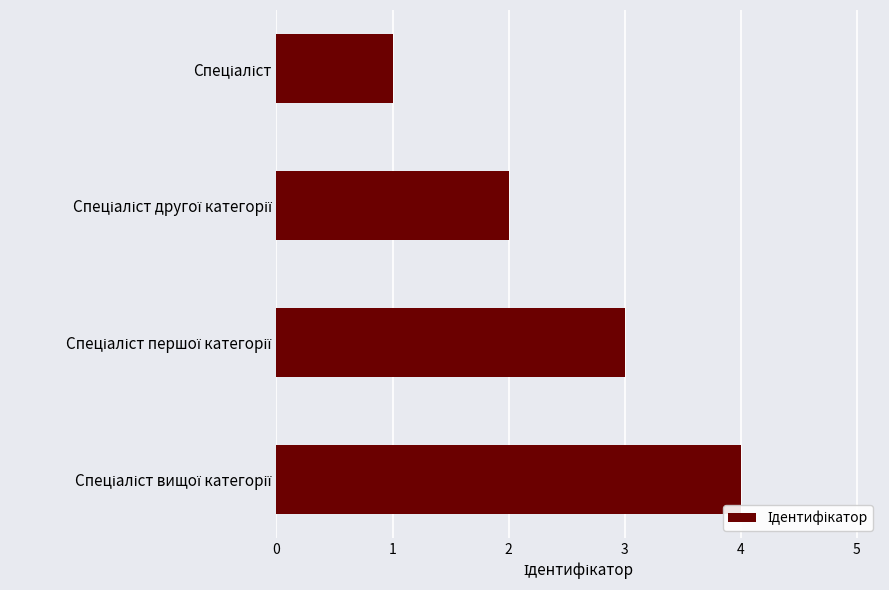

What is the sum of all values?

10